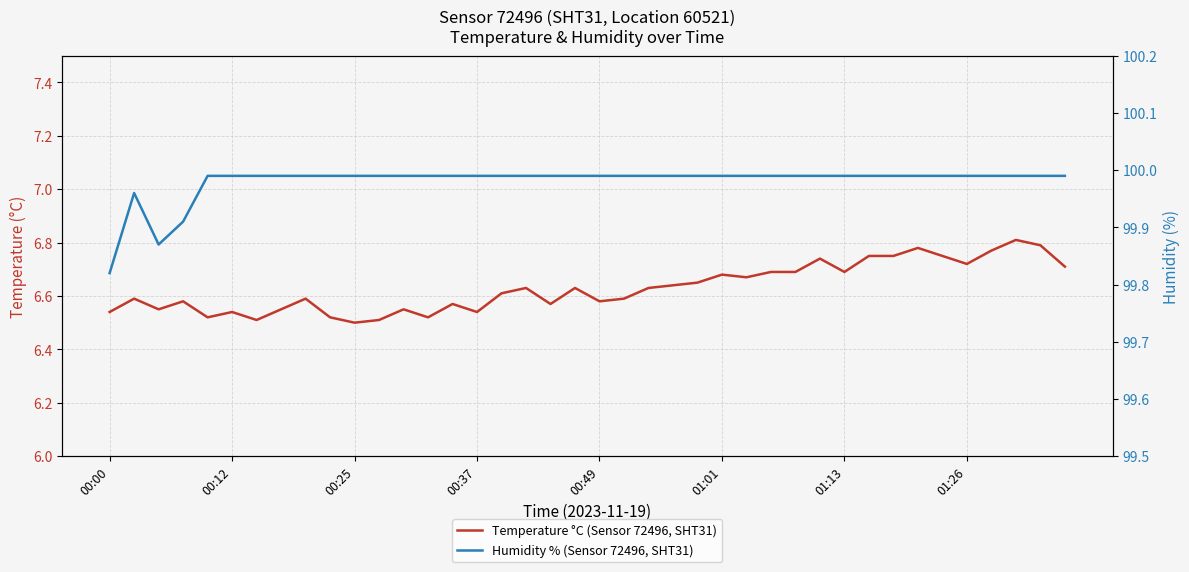

What is the difference between the second highest and minimum values in the Humidity % (Sensor 72496, SHT31) series?

0.2